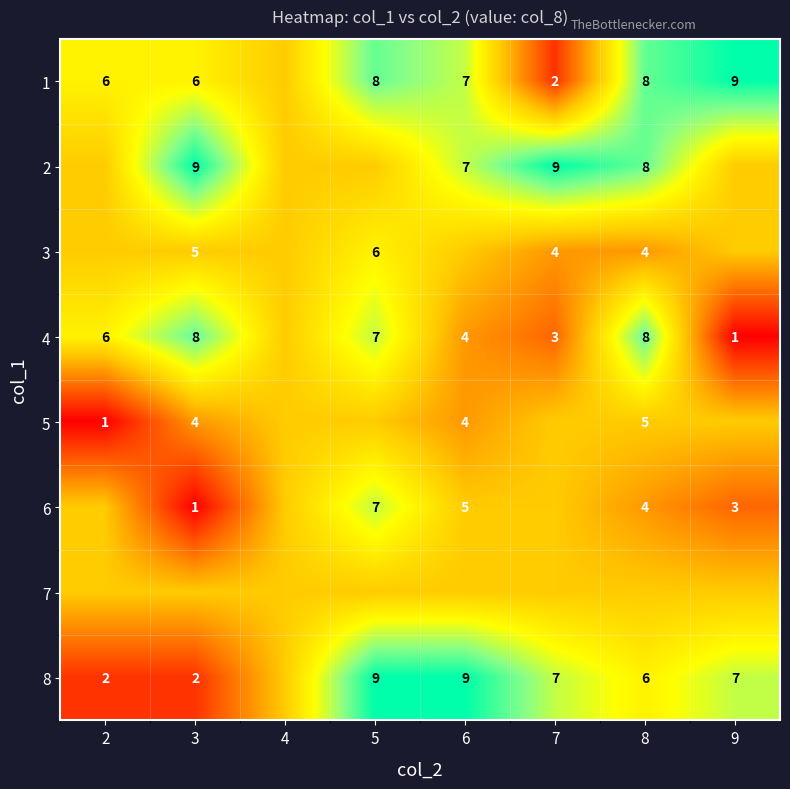

Is it true that 3 equals 6 at 5?

True